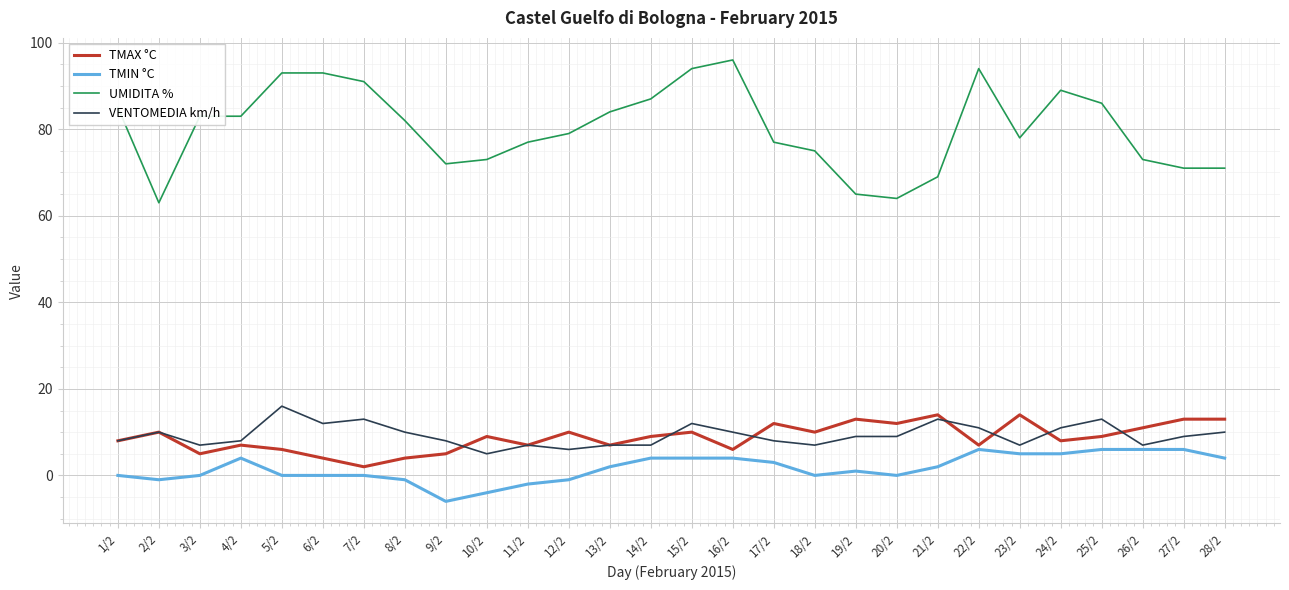

What is the difference between the maximum and minimum values in the TMIN °C series?

12